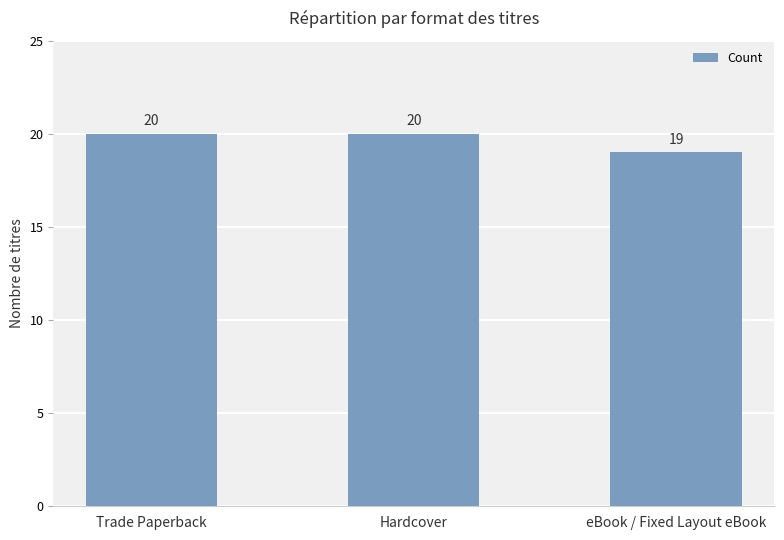

What is the sum of the values at Trade Paperback and eBook / Fixed Layout eBook?

39